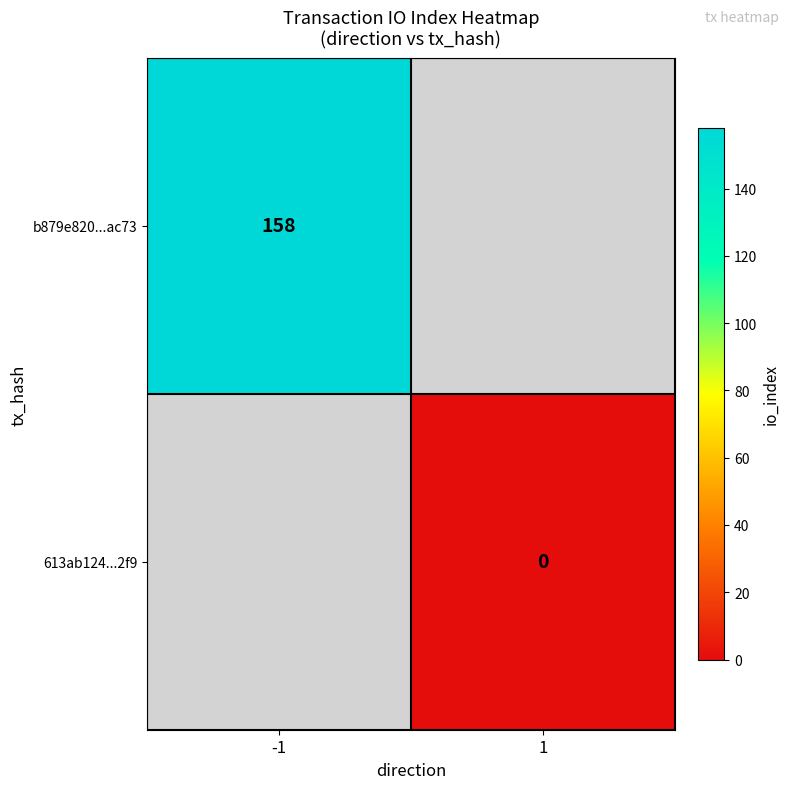

Is it true that b879e820...ac73 equals 158 at -1?

True